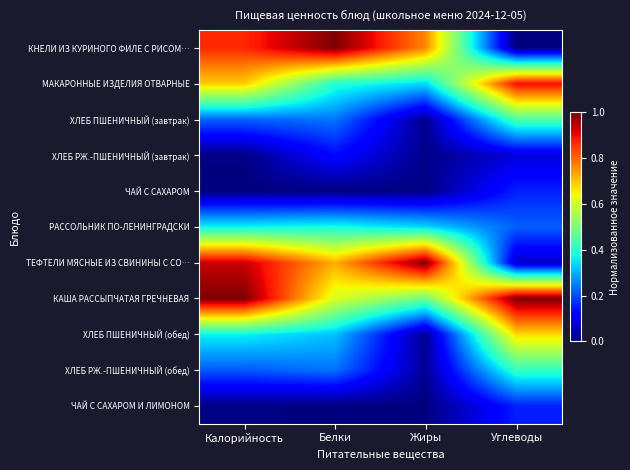

How many data points does each series have?

4